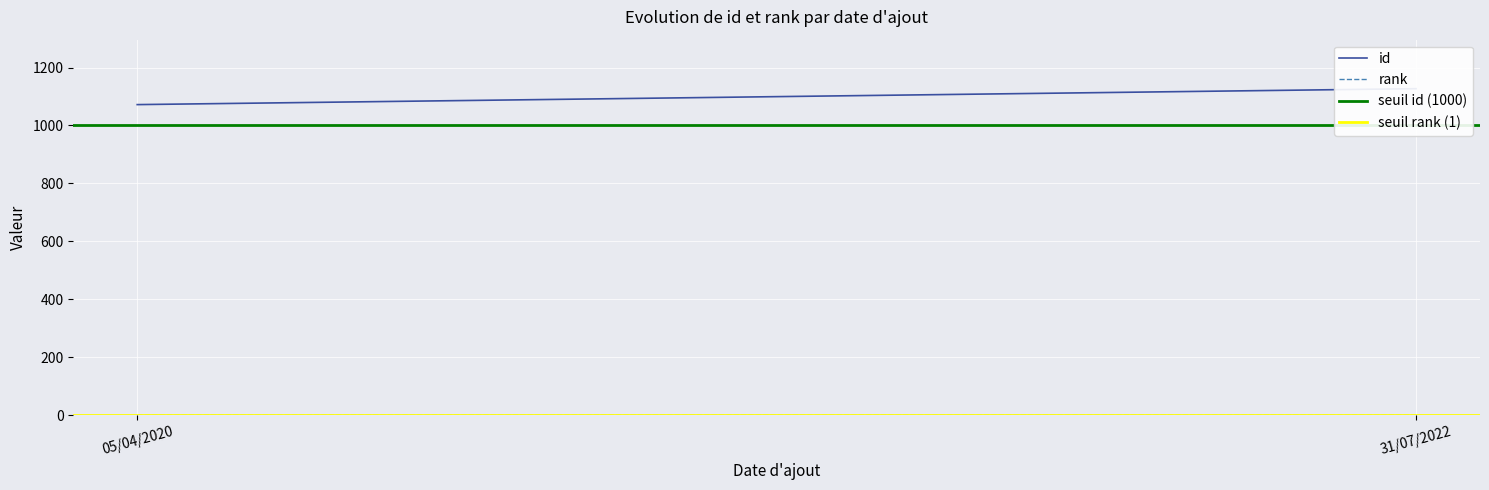

What is the value of the seuil id (1000) point at the 1st from the left?

1000